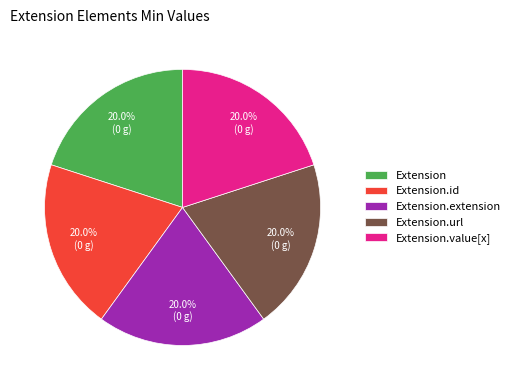

What percentage is the Extension.url slice, to the nearest percent?

20%